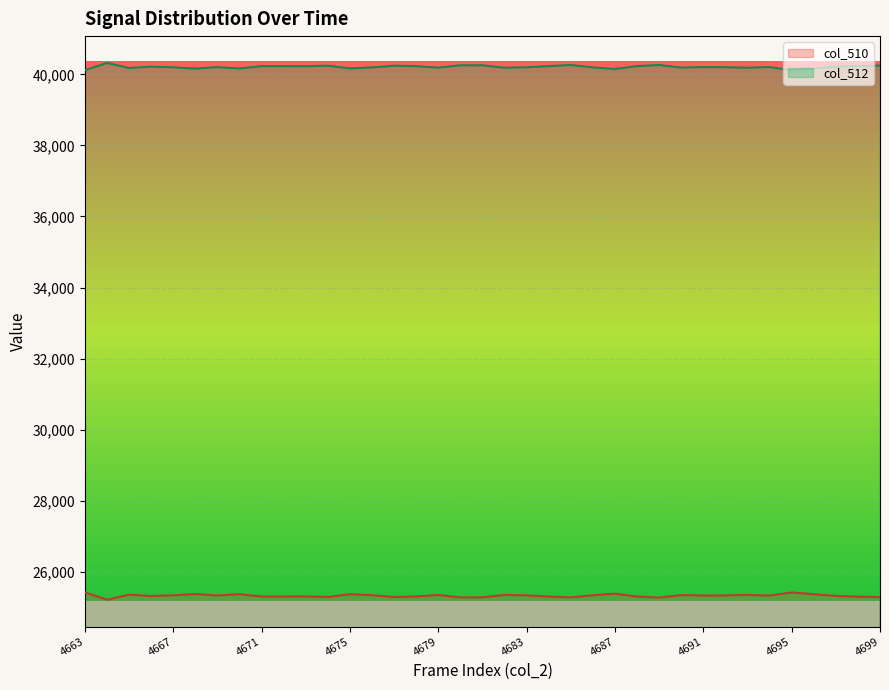

True or false: col_512 and col_510 cross at least once.

False